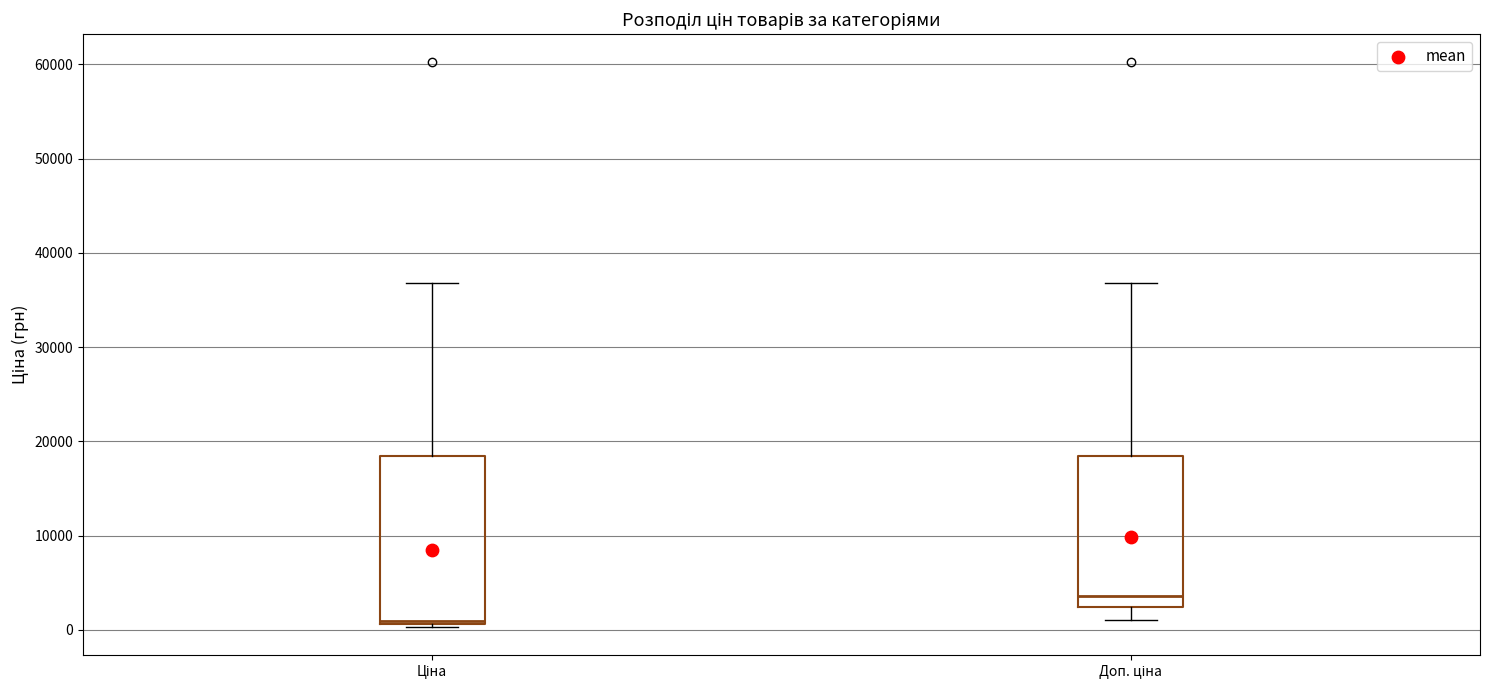

Which box's median line is the highest?

Доп. ціна